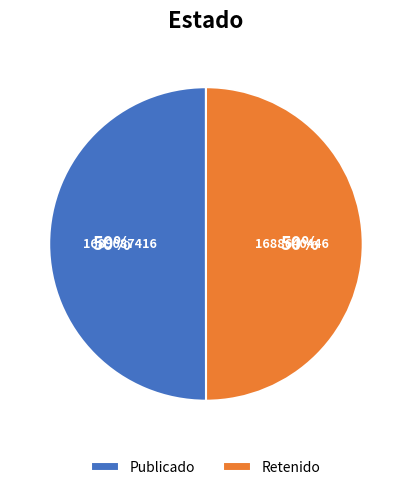

To the nearest percent, what portion does Publicado represent?

50%